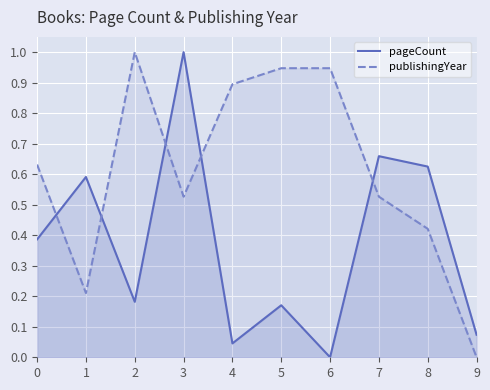

Reading right to left, transcribe all the data shown in this chart.

pageCount: 0.1	0.6	0.7	0.0	0.2	0.0	1.0	0.2	0.6	0.4
publishingYear: 0.0	0.4	0.5	0.9	0.9	0.9	0.5	1.0	0.2	0.6